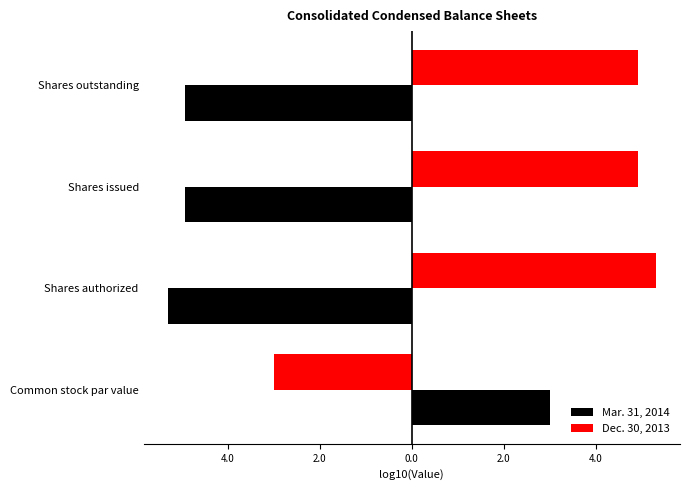

What are all the series names shown in the legend?

Mar. 31, 2014, Dec. 30, 2013